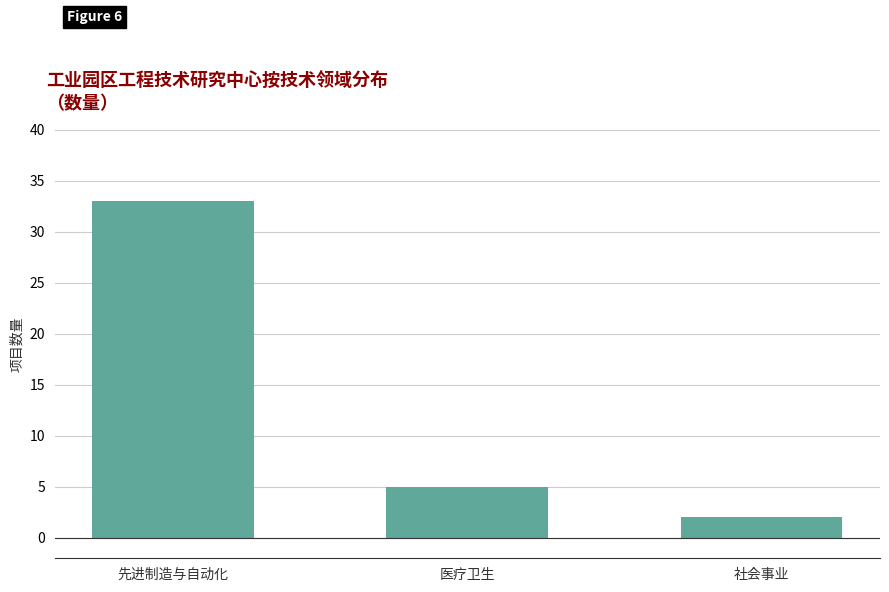

Which category has the highest value across all series?

先进制造与自动化